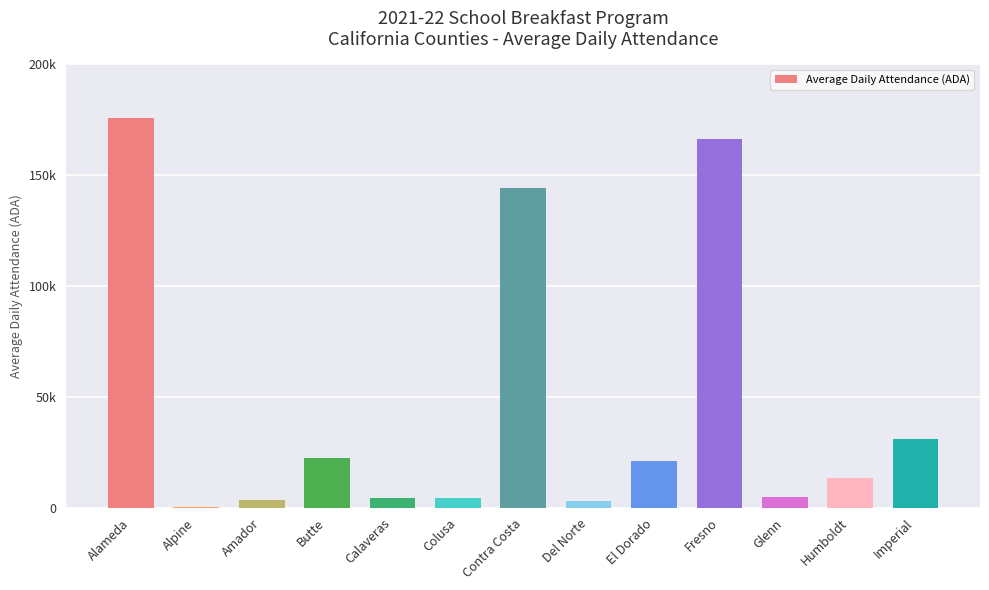

Count the number of data series in this chart.

1